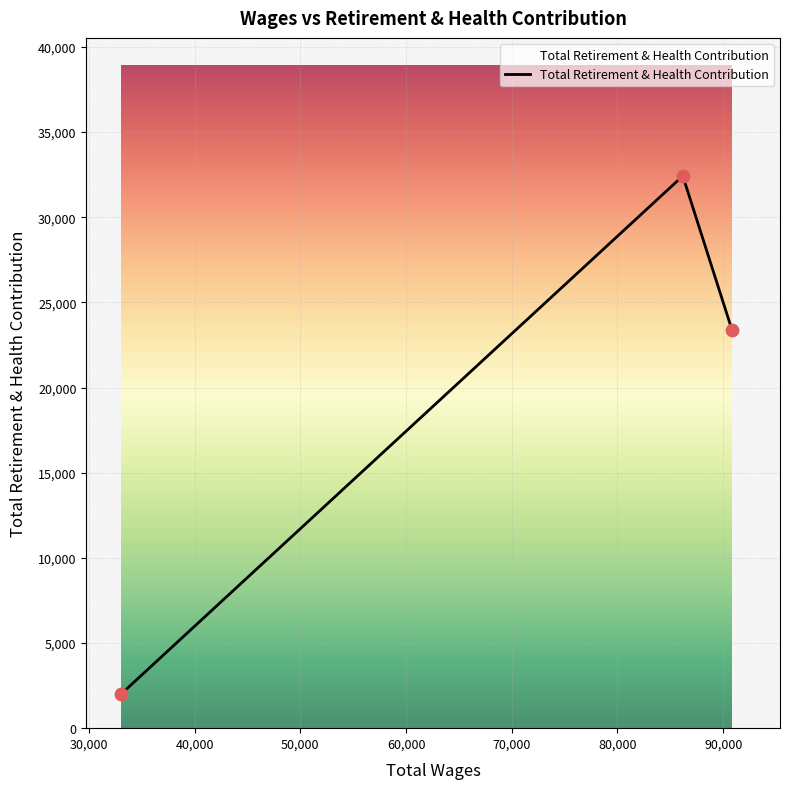

What is the ratio of the value at 86177.0 to the value at 90830.0?

1.4